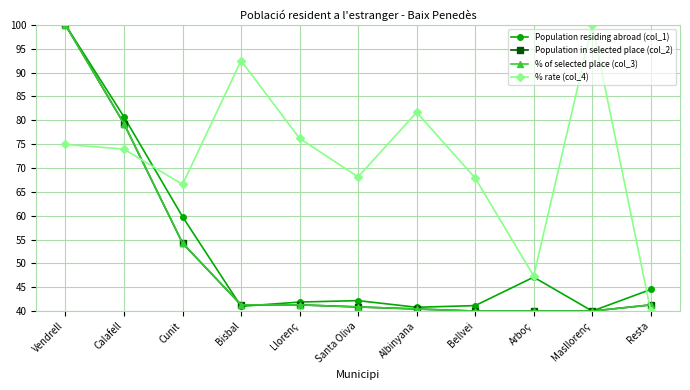

What is the approximate value of % of selected place (col_3) at Bisbal?

41.3